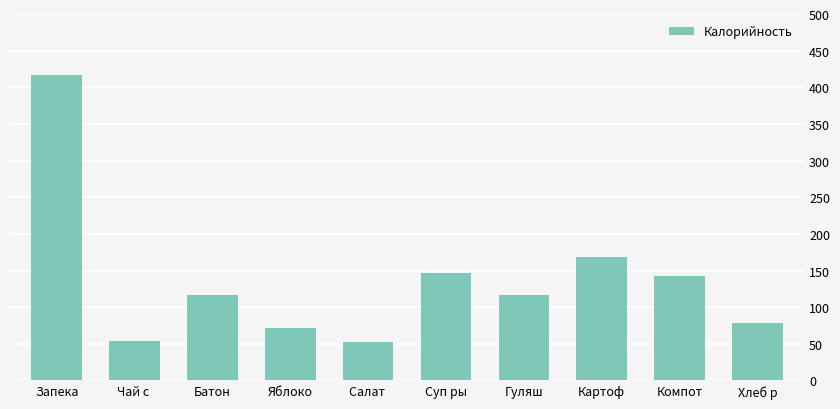

What is the greatest value displayed?

417